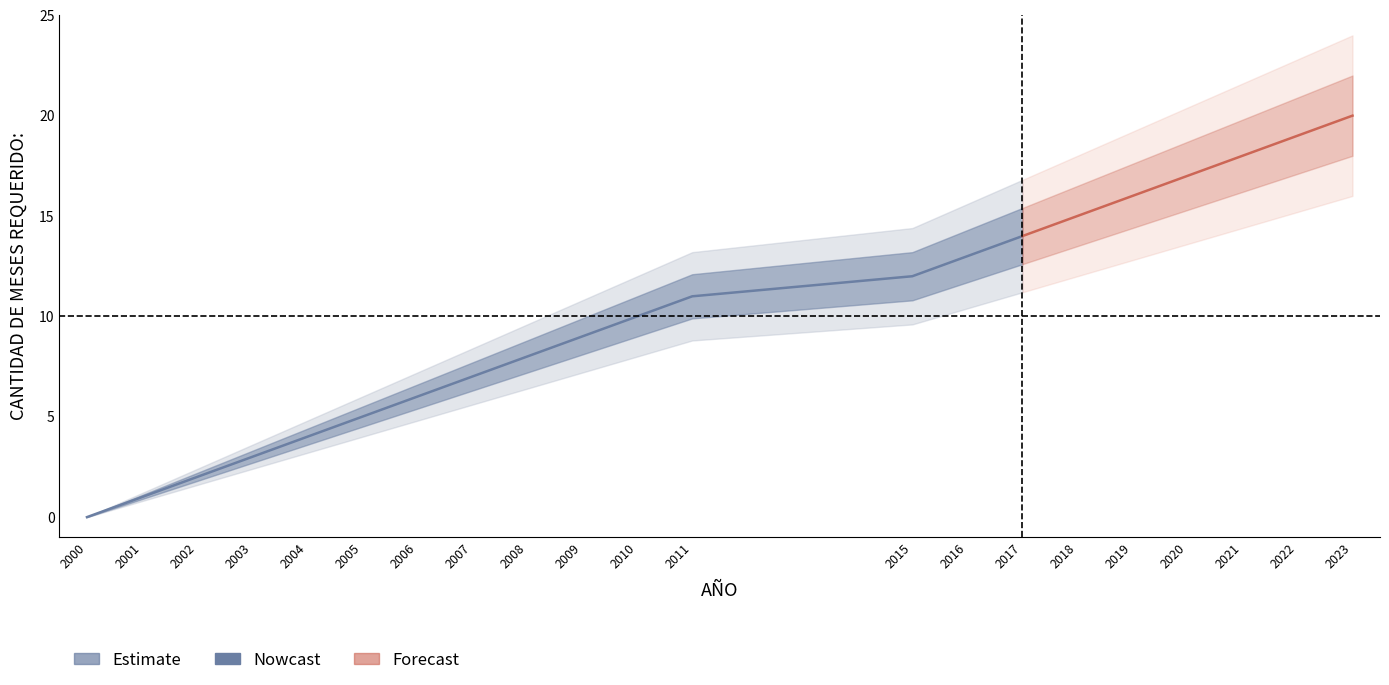

What position from the right is 3?

18